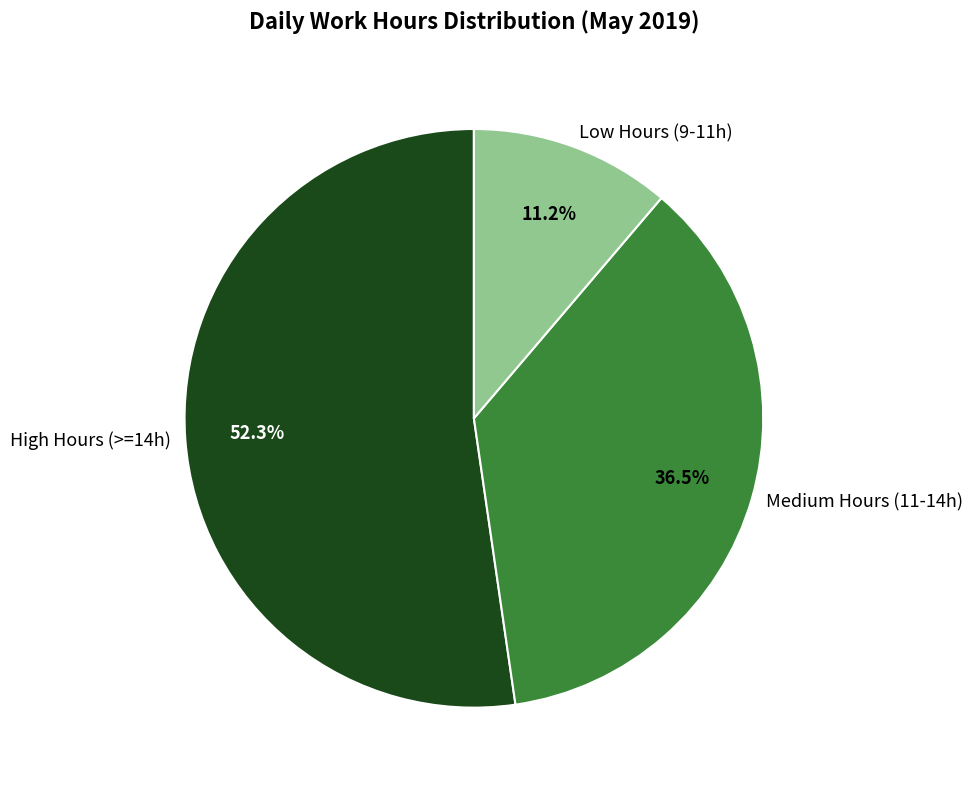

Which category accounts for the majority?

High Hours (>=14h)